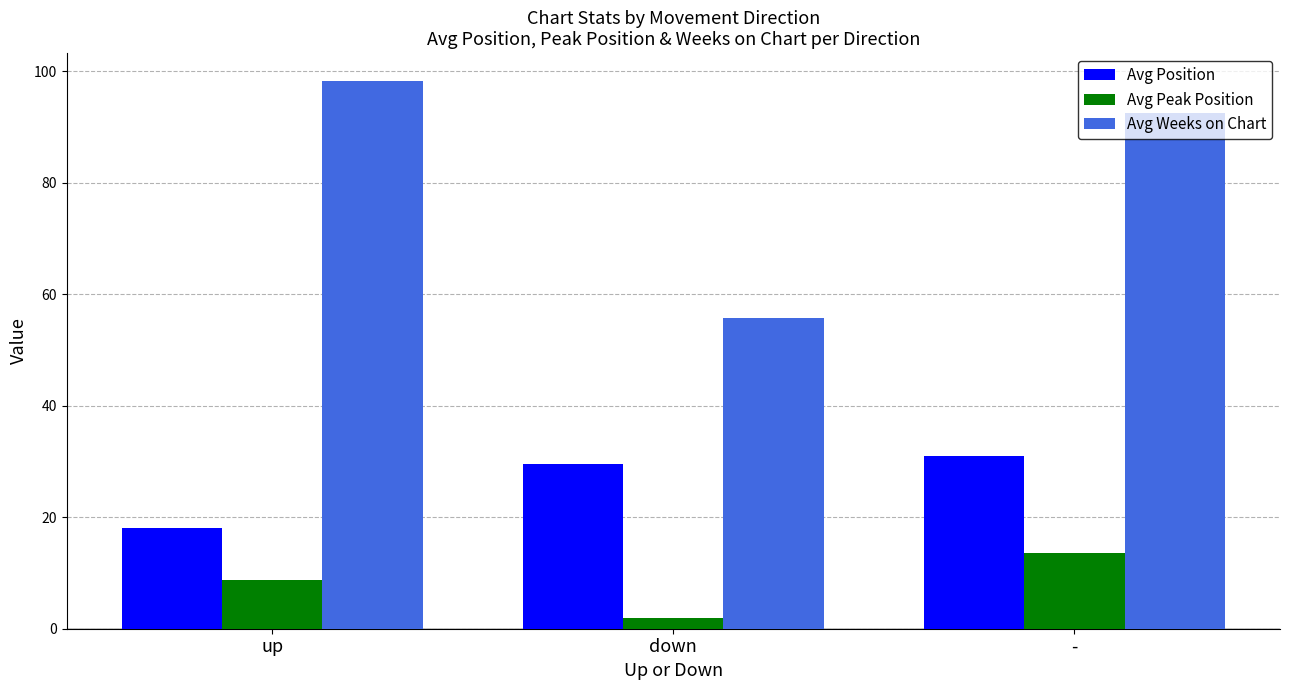

What is the difference between the maximum and second lowest values in the Avg Position series?

1.5